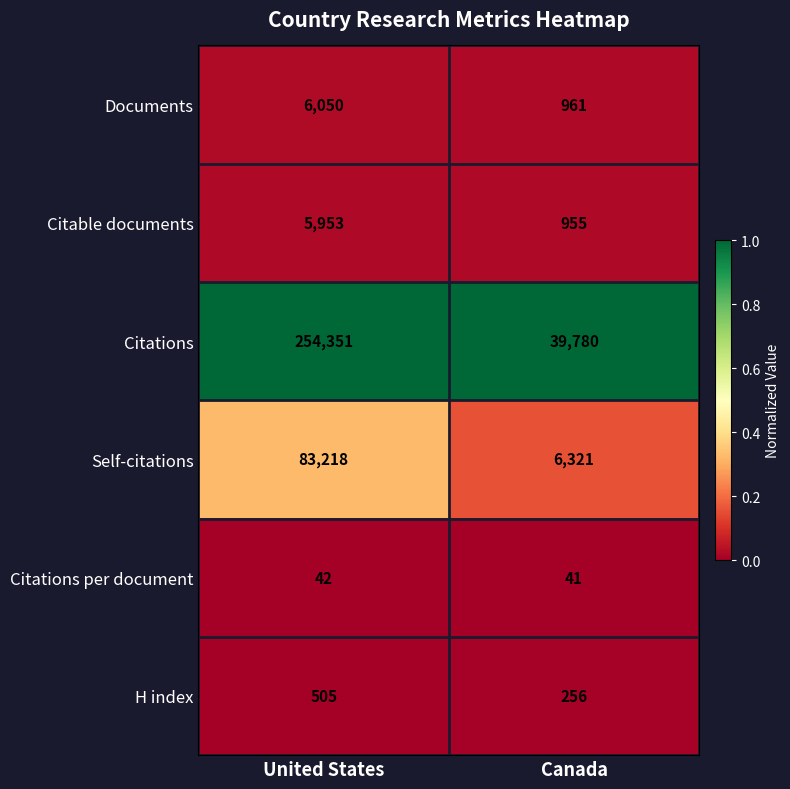

Between United States and Canada, which series saw the biggest shift?

Citations